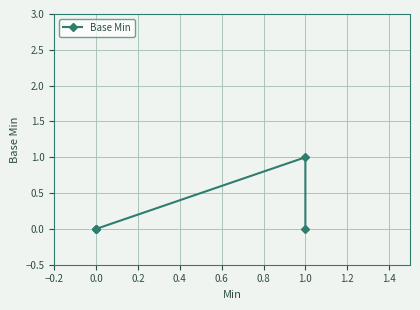

Between 1.0 and 0.0, which is larger?

1.0